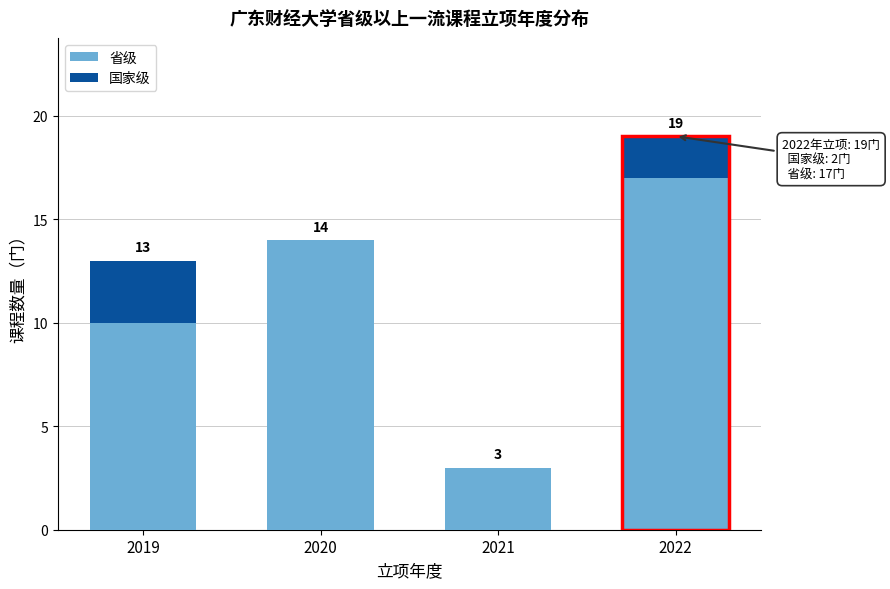

Reading left to right, transcribe the values for 省级.

2019=10	2020=14	2021=3	2022=17